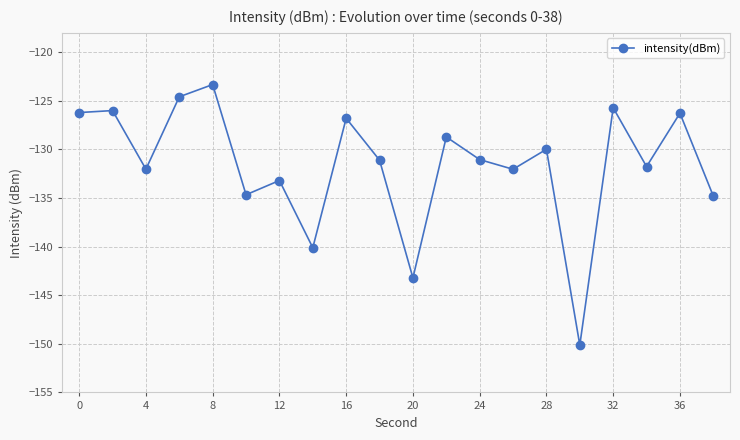

What is the greatest value displayed?

-123.3